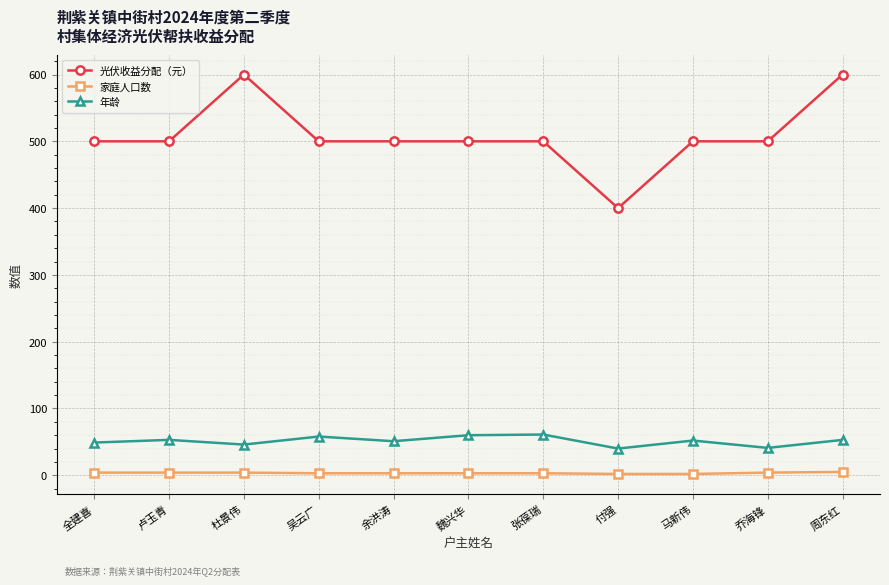

Is this an area chart (filled region under the line)?

No